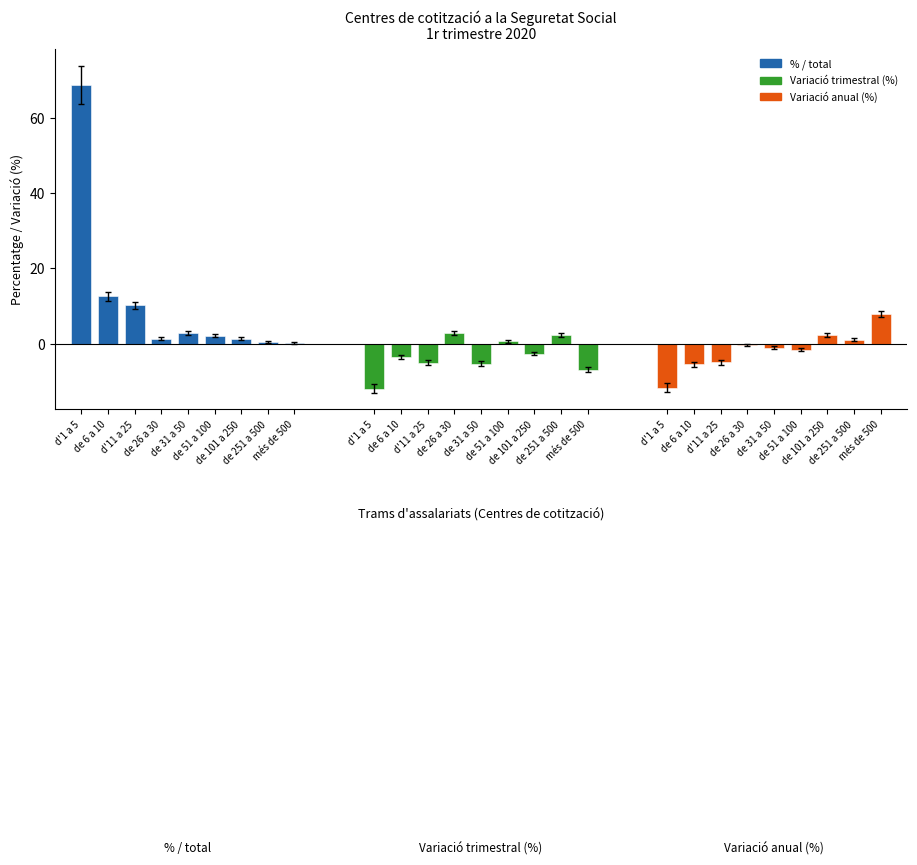

Reading left to right, transcribe all the data shown in this chart.

% / total: d'1 a 5=68.7	de 6 a 10=12.6	d'11 a 25=10.2	de 26 a 30=1.4	de 31 a 50=2.9	de 51 a 100=2.2	de 101 a 250=1.3	de 251 a 500=0.4	més de 500=0.2
Variació trimestral (%): d'1 a 5=-11.9	de 6 a 10=-3.4	d'11 a 25=-5.0	de 26 a 30=2.9	de 31 a 50=-5.3	de 51 a 100=0.7	de 101 a 250=-2.6	de 251 a 500=2.3	més de 500=-6.8
Variació anual (%): d'1 a 5=-11.6	de 6 a 10=-5.4	d'11 a 25=-4.9	de 26 a 30=-0.3	de 31 a 50=-1.0	de 51 a 100=-1.6	de 101 a 250=2.3	de 251 a 500=1.1	més de 500=7.9